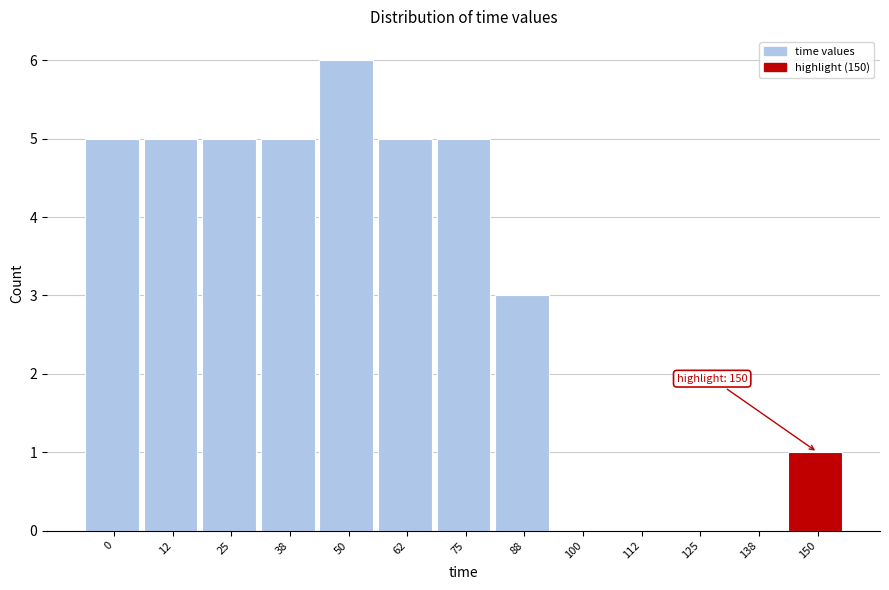

Reading left to right, list all the values displayed in this chart.

0=5	12=5	25=5	38=5	50=6	62=5	75=5	88=3	100=0	112=0	125=0	138=0	150=1